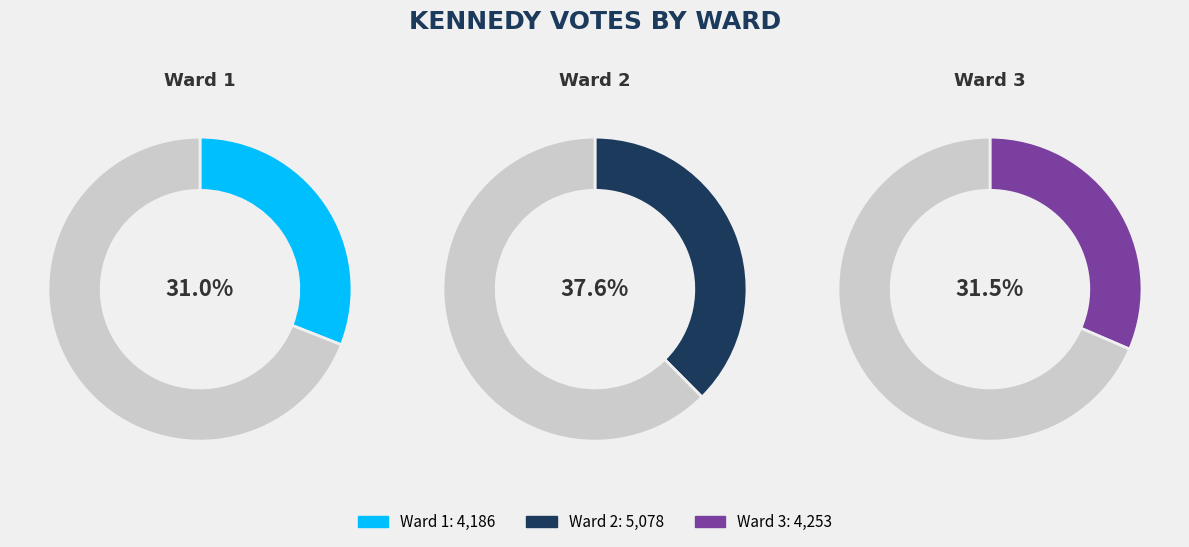

To the nearest percent, what is the difference between the largest and smallest slice percentages?

7%